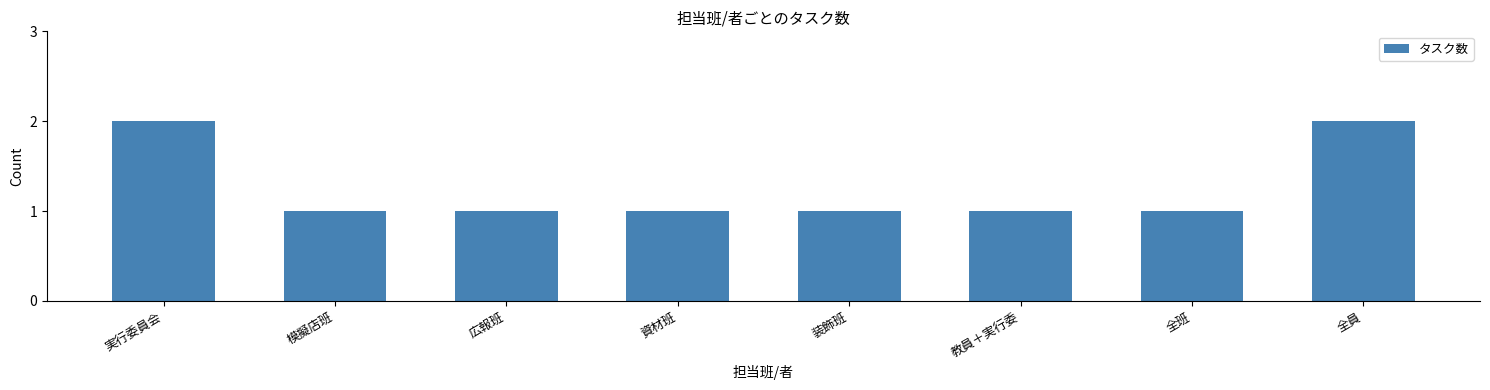

Is it true that the value at 模擬店班 is 1?

True